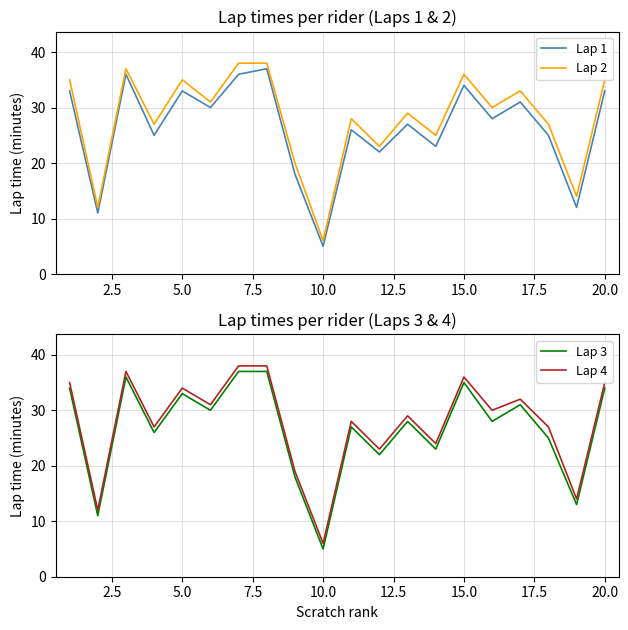

True or false: Lap 2 and Lap 3 intersect in this chart.

False